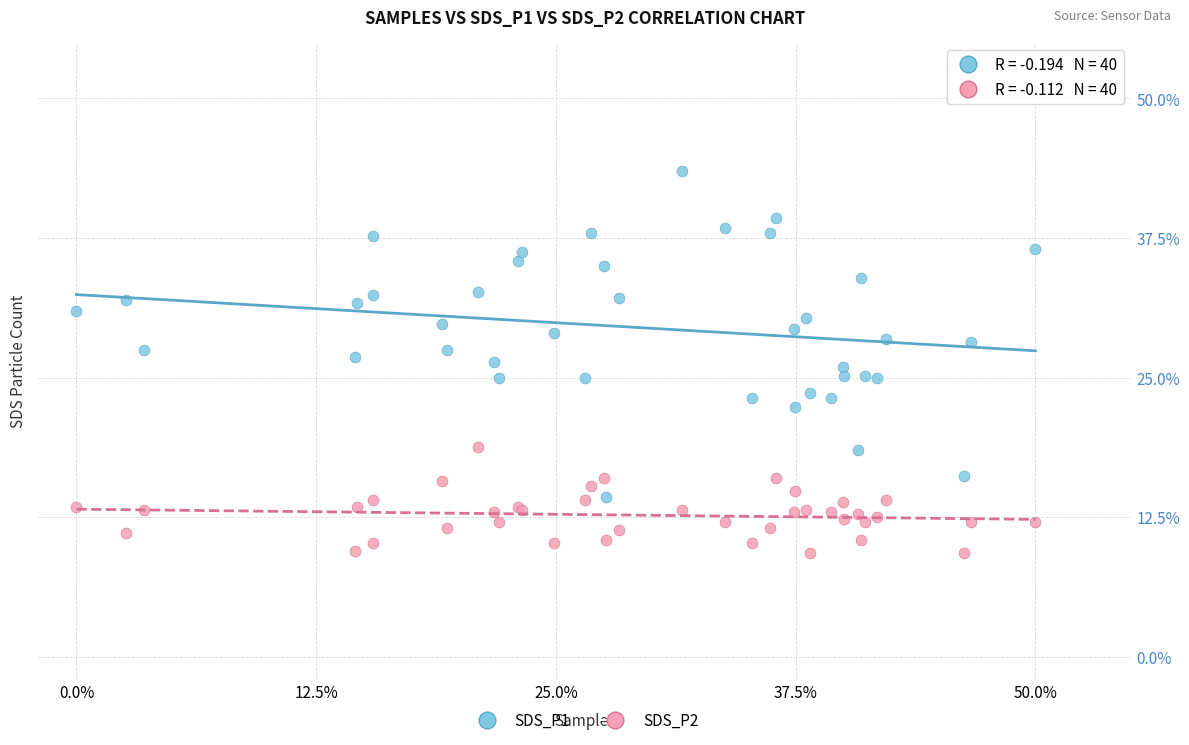

Which series reaches the minimum Y coordinate?

SDS_P2